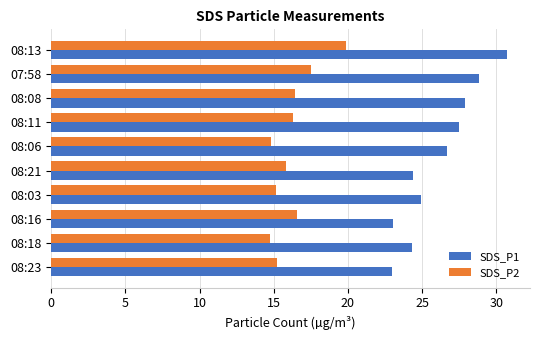

Between 08:08 and 08:21, which series saw the biggest shift?

SDS_P1